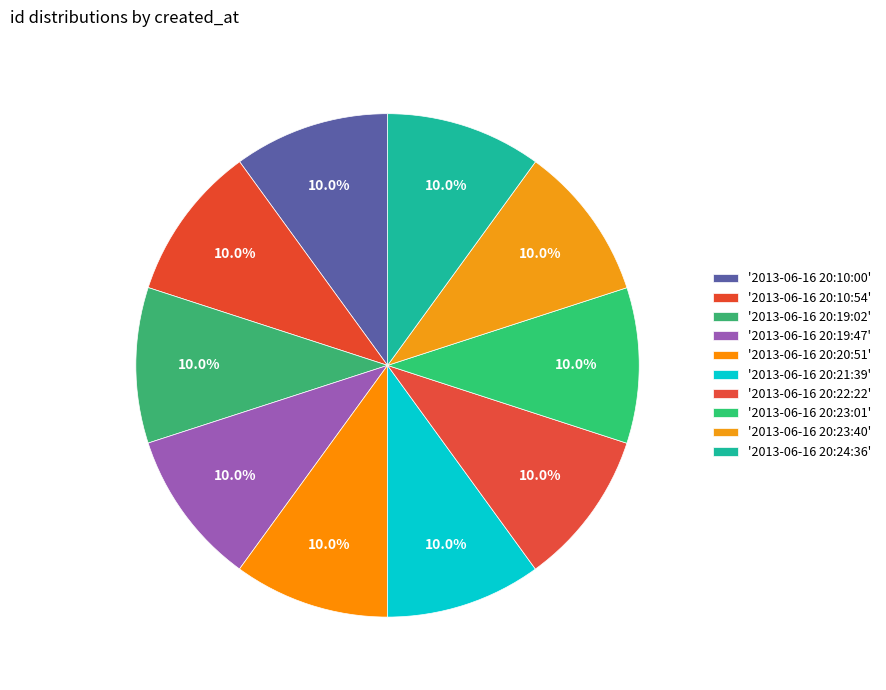

What is the largest slice in the pie chart?

2013-06-16 20:24:36